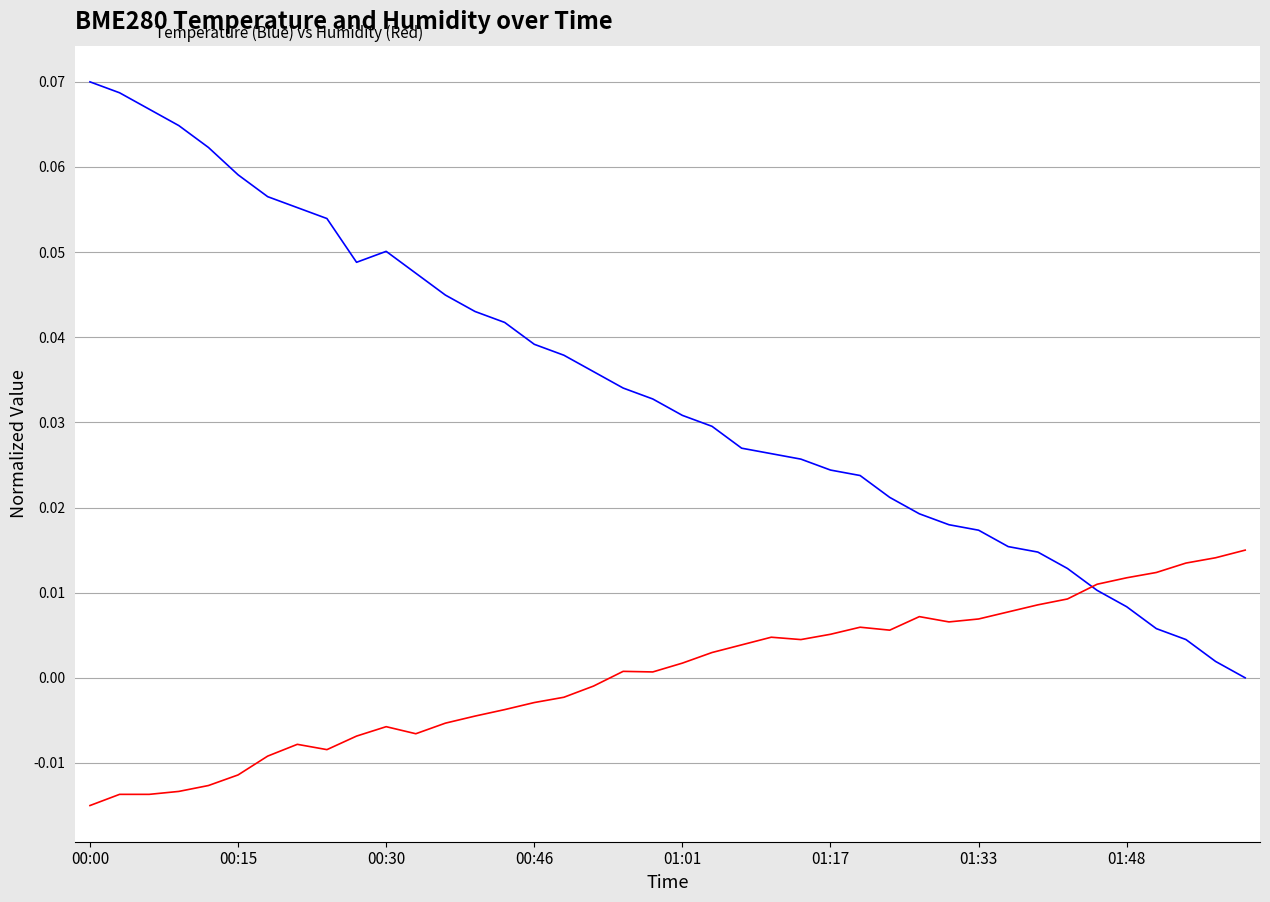

Does the chart display data point markers on the line(s)?

No